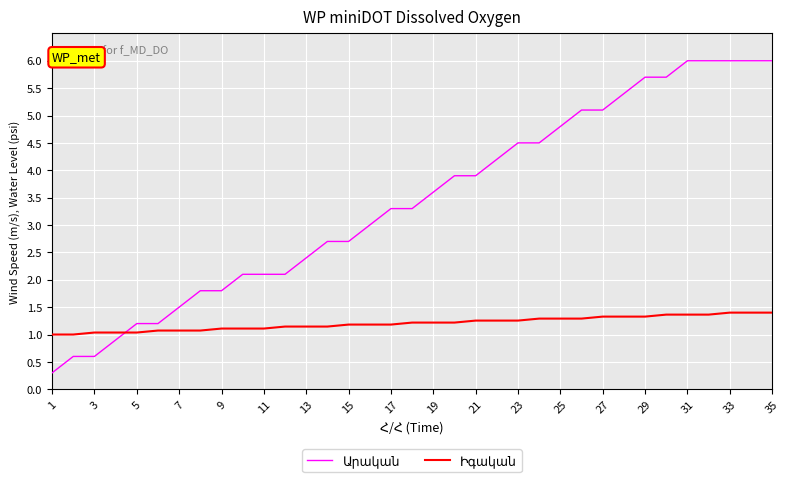

What is the smallest value displayed?

0.3